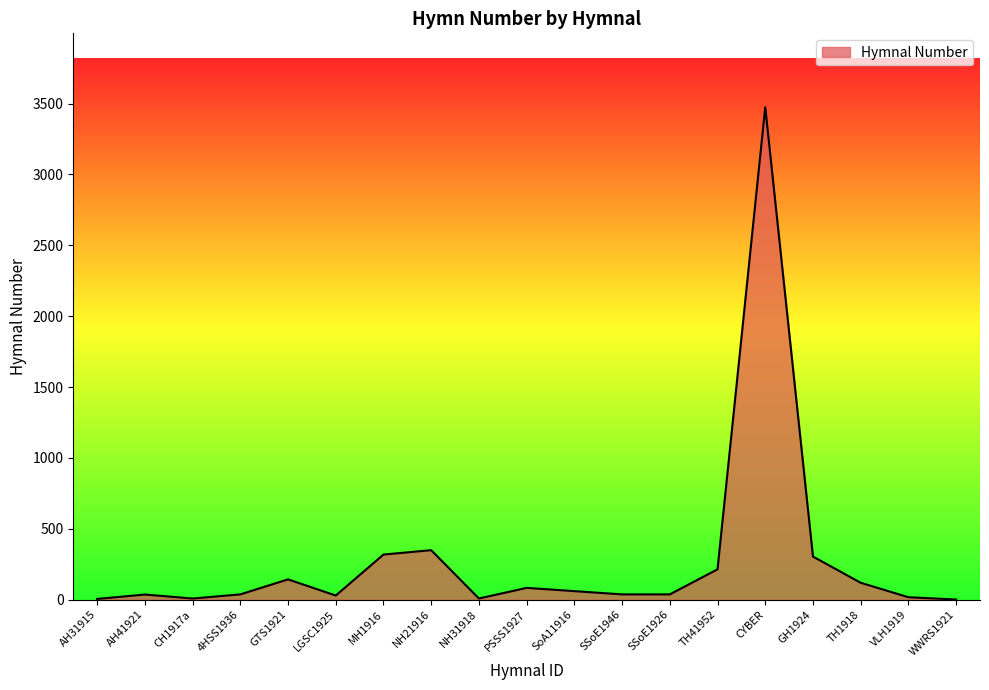

Is it true that the value at PSSS1927 is 83?

True